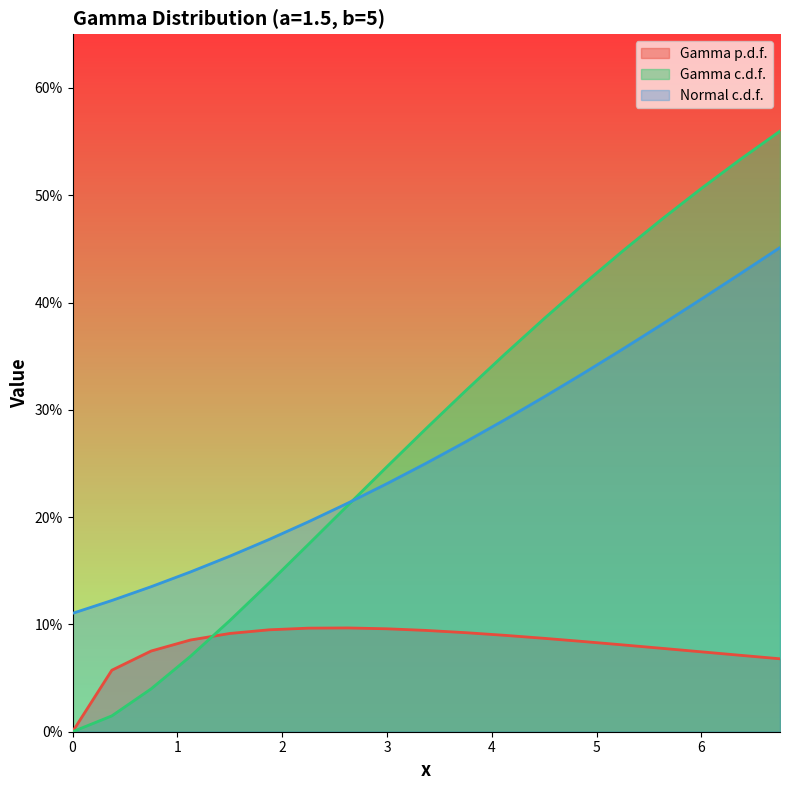

How many values in the Gamma c.d.f. series exceed 0?

18